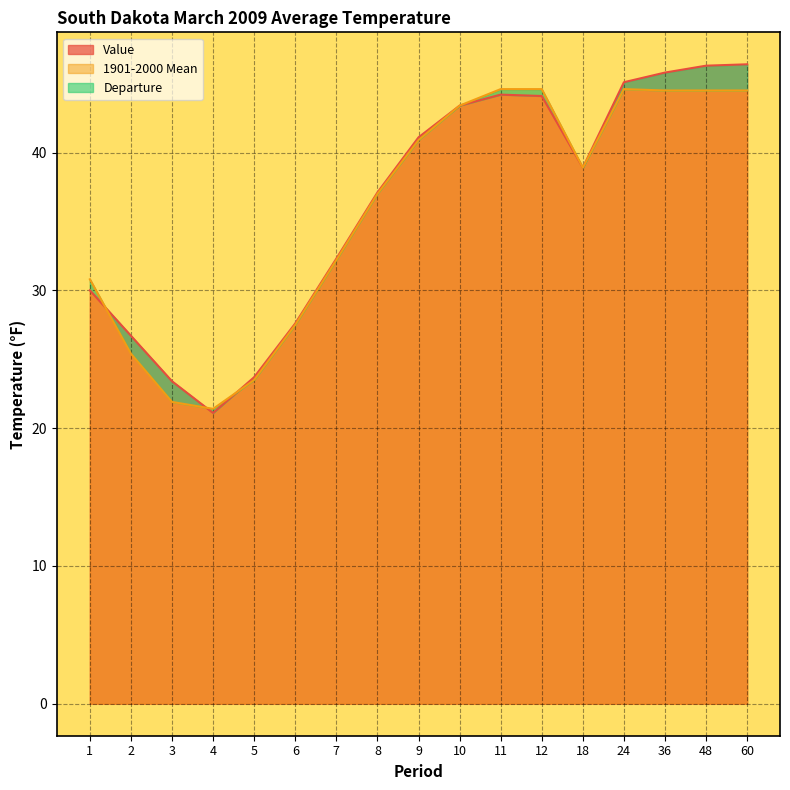

The 1901-2000 Mean series shows 15.9 at 48. True or false?

False